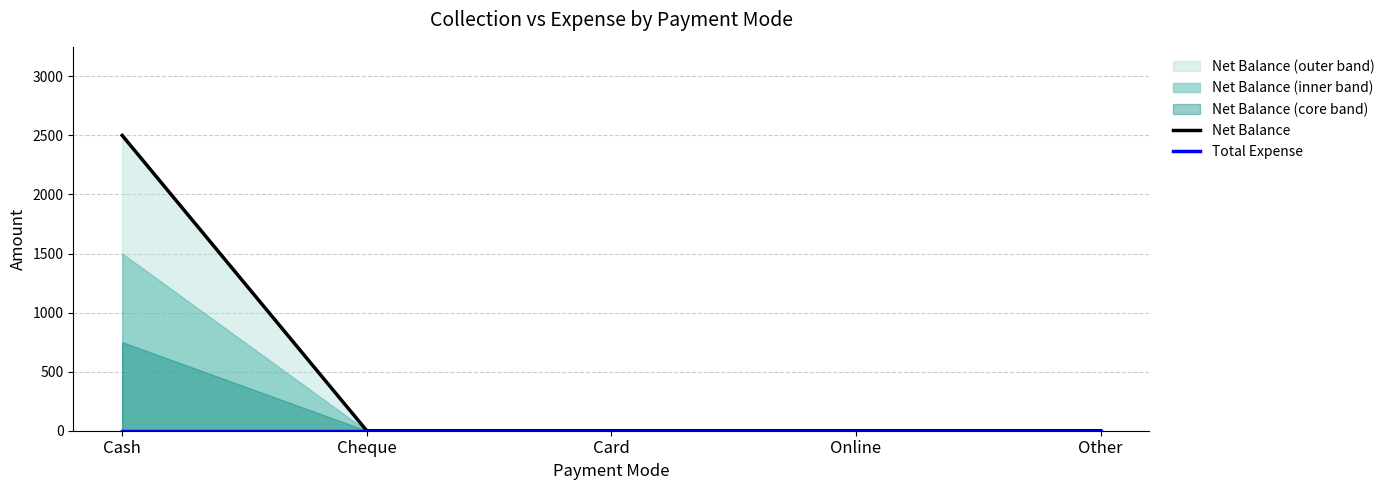

Reading left to right, list all the values displayed in this chart.

Net Balance: Cash=2500	Cheque=0	Card=0	Online=0	Other=0
Total Expense: Cash=0	Cheque=0	Card=0	Online=0	Other=0